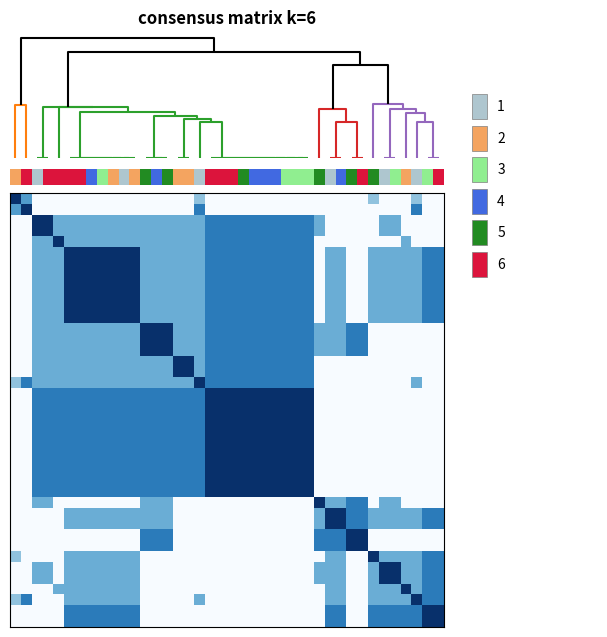

At which category is the sum across all series the highest?

25